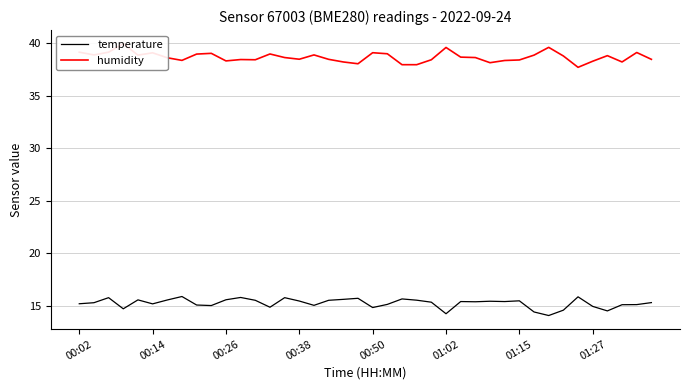

Does the chart have visible grid lines?

Yes